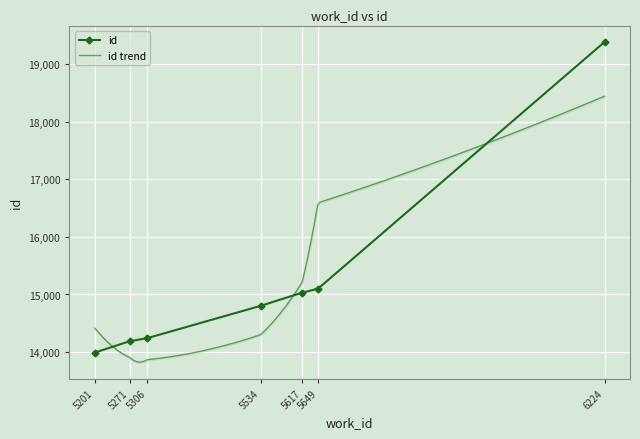

Reading left to right, transcribe all the data shown in this chart.

5201=13991	5271=14188	5306=14241	5534=14803	5617=15031	5649=15100	6224=19386